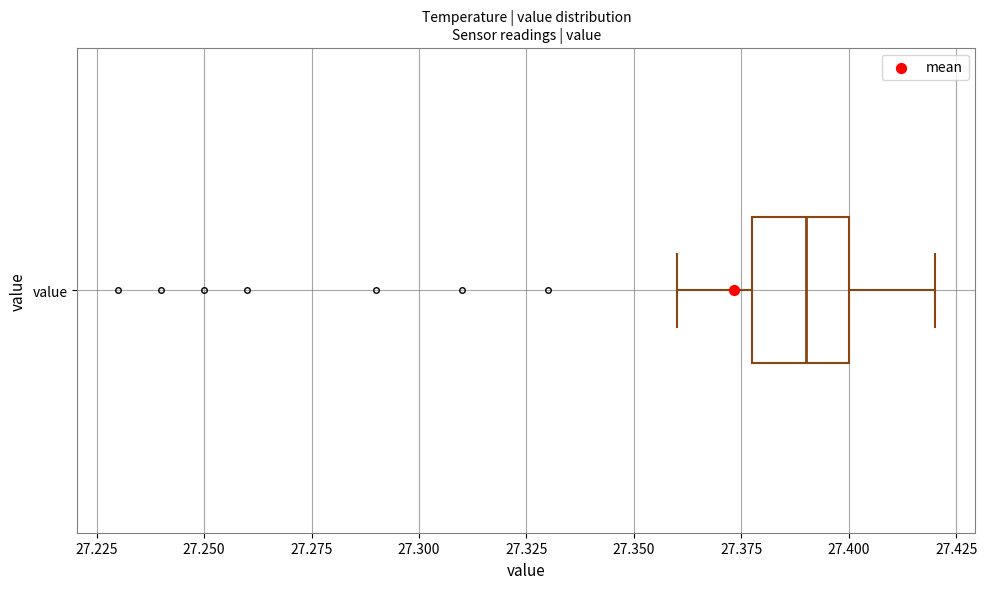

Read this box plot against the x-axis: the position of the median line, the range covered by the box, and the ends of both whiskers. The values are not printed on the chart, so give them approximately, as read against the axis.

median 27.39, box 27.38 to 27.40, whiskers 27.36 to 27.42